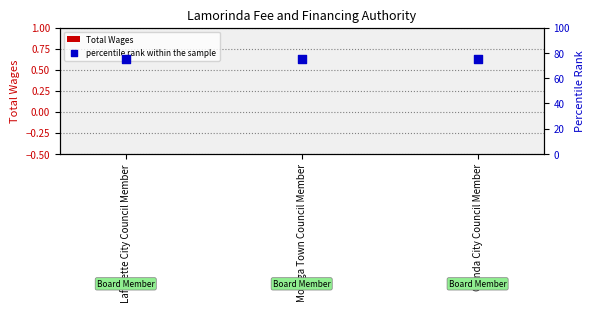

What is the total value across all series at Moraga Town Council Member?

75